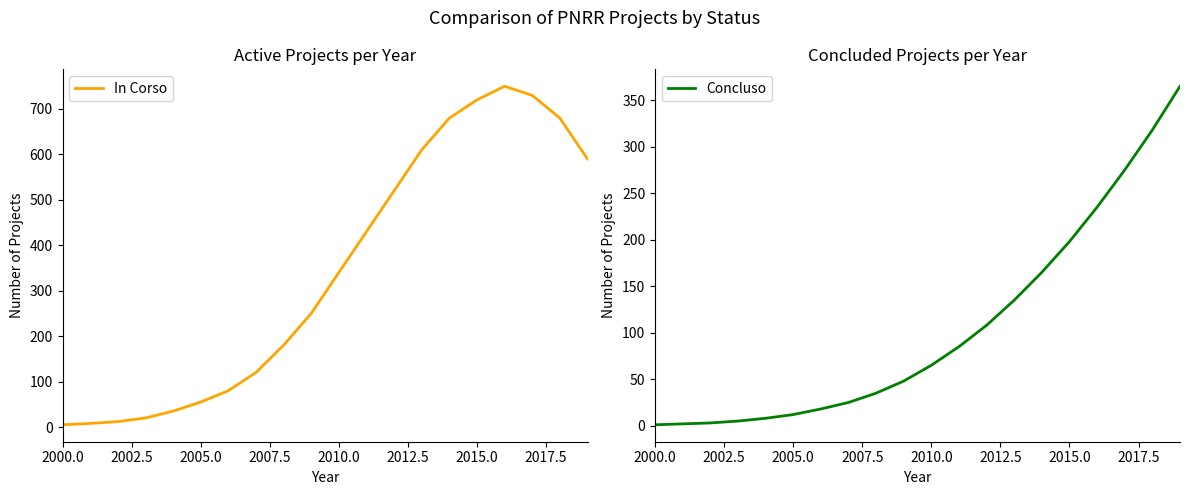

True or false: Concluso and In Corso intersect in this chart.

False